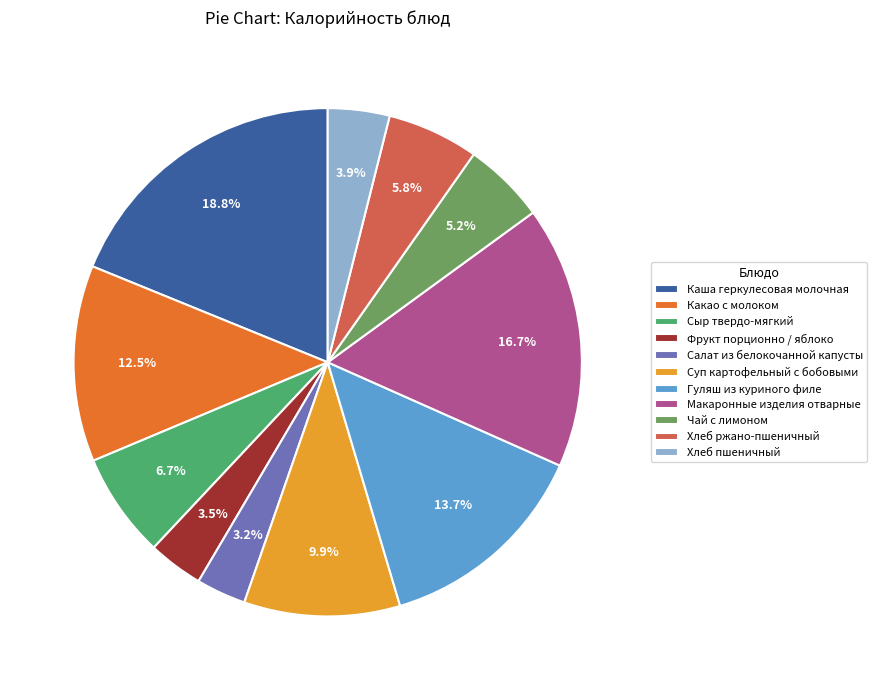

Combined, do Макаронные изделия отварные and Хлеб ржано-пшеничный account for over 50%?

No